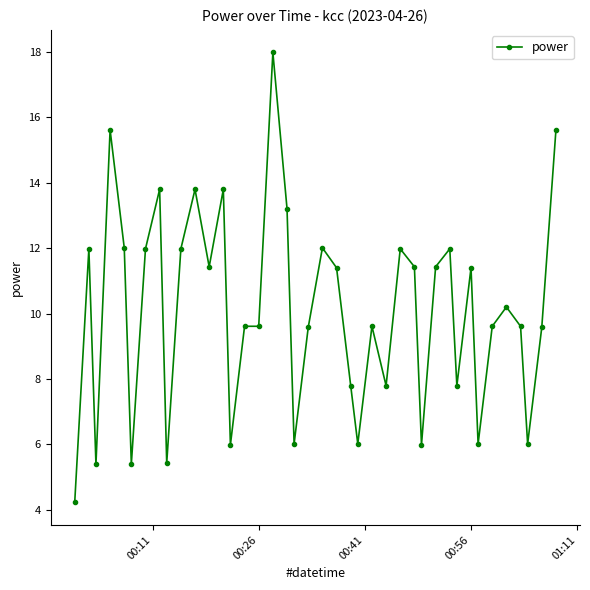

What is the difference between the maximum and minimum values?

13.8